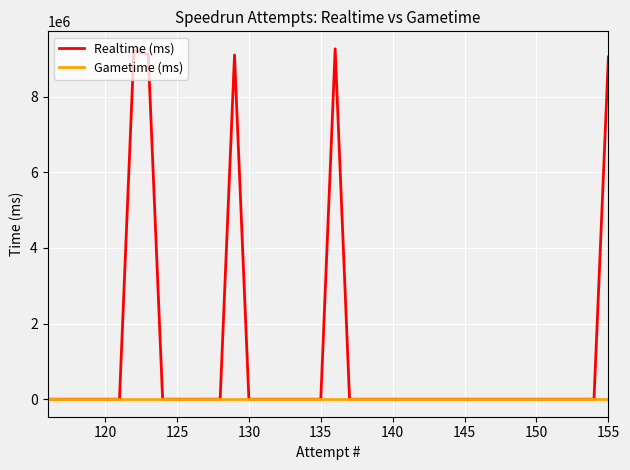

List the series in order of their overall mean, highest first.

Realtime (ms), Gametime (ms)